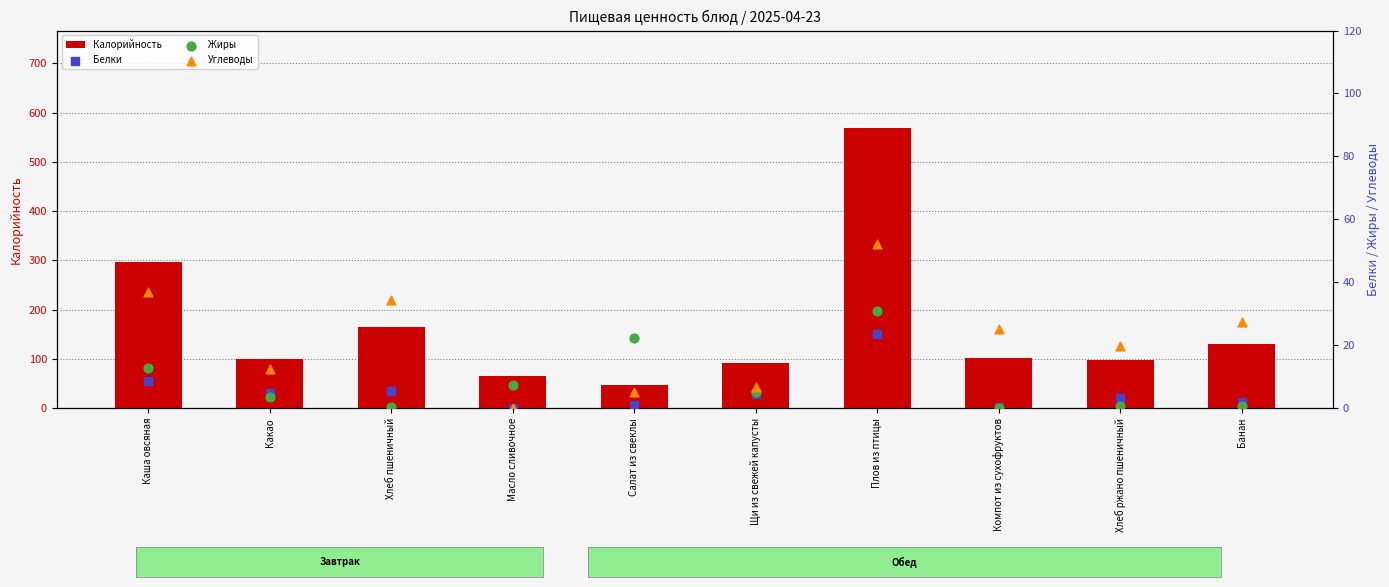

What are all the series names shown in the legend?

Калорийность, Белки, Жиры, Углеводы